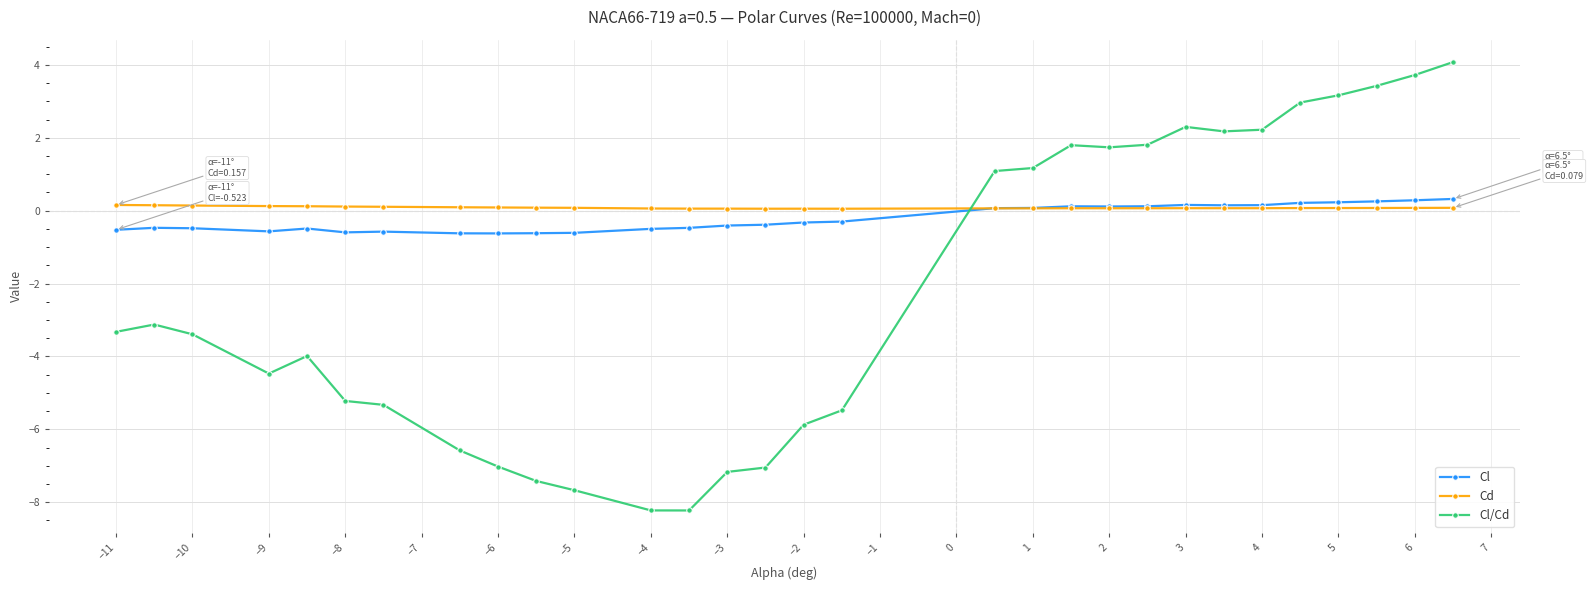

True or false: Cl/Cd has more than 0 interior local peaks.

True